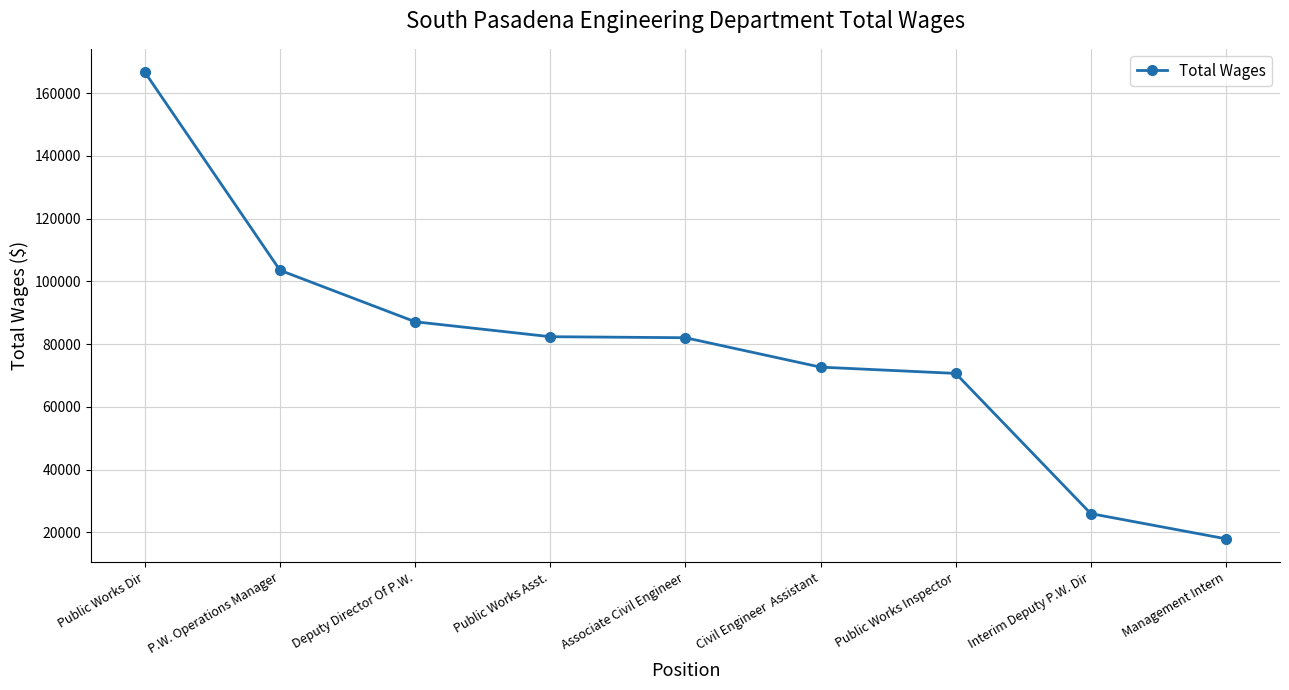

What is the change in value from P.W. Operations Manager to Public Works Inspector?

-32882